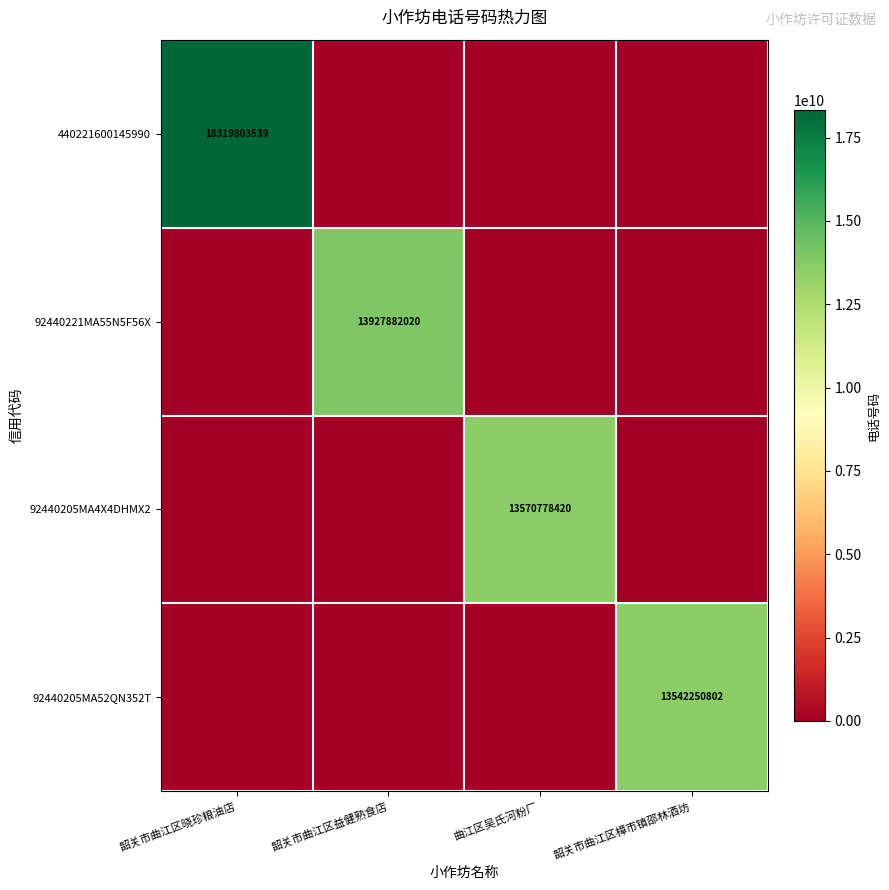

At which category is the sum across all series the highest?

韶关市曲江区晓珍粮油店